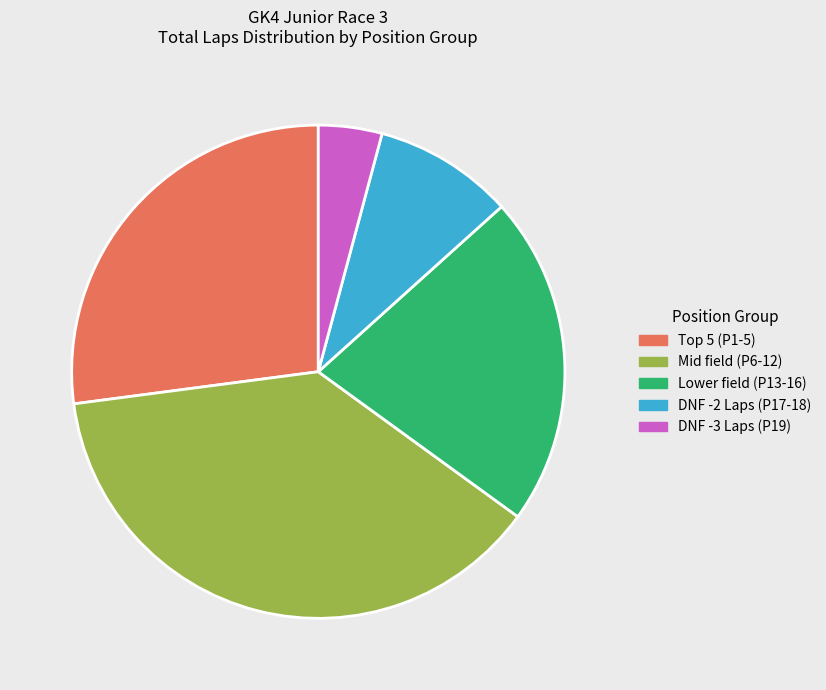

Count the number of slices in the pie.

5